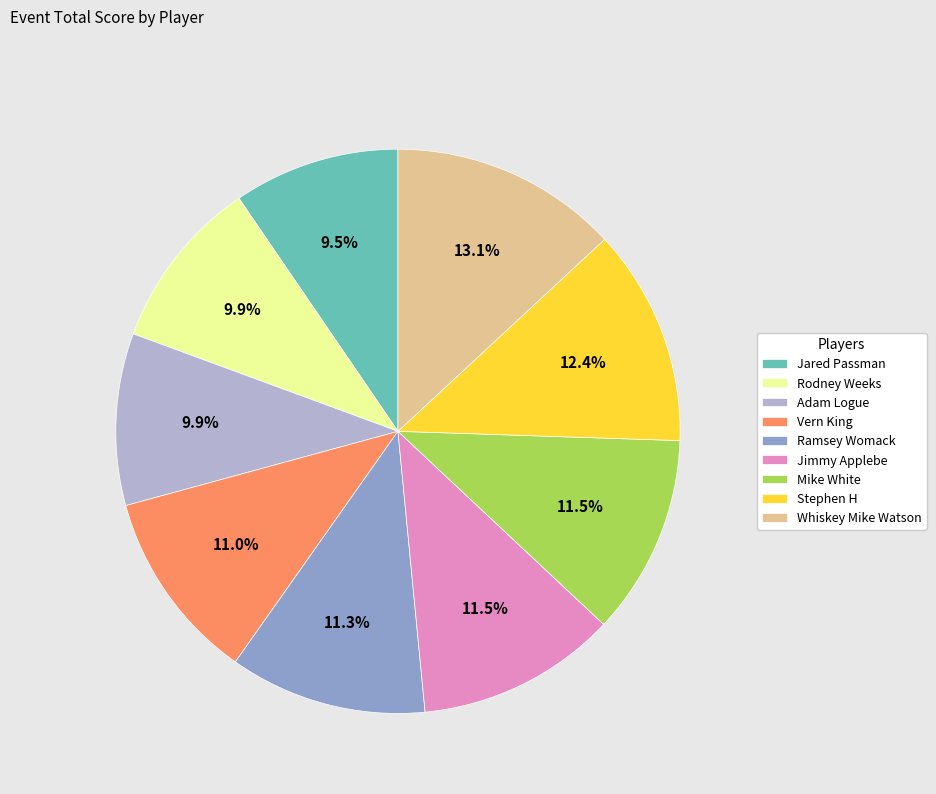

Is it true that Ramsey Womack is 11% of the pie?

True